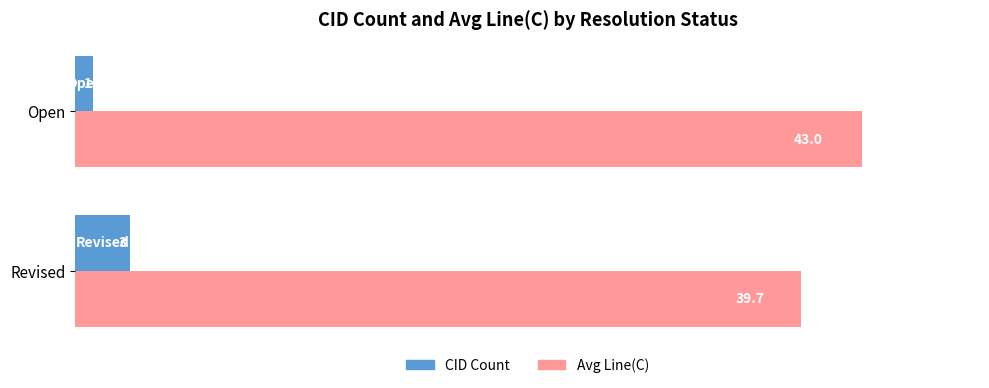

What is the difference between the maximum and minimum values in the Avg Line(C) series?

3.3